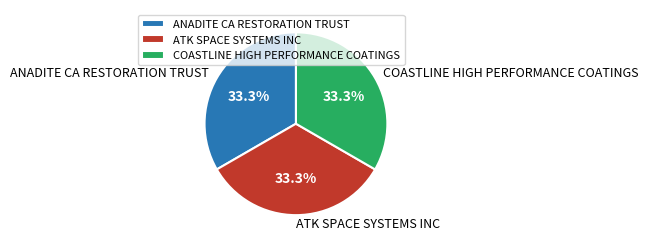

To the nearest percent, what is the combined percentage of ANADITE CA RESTORATION TRUST and COASTLINE HIGH PERFORMANCE COATINGS?

67%